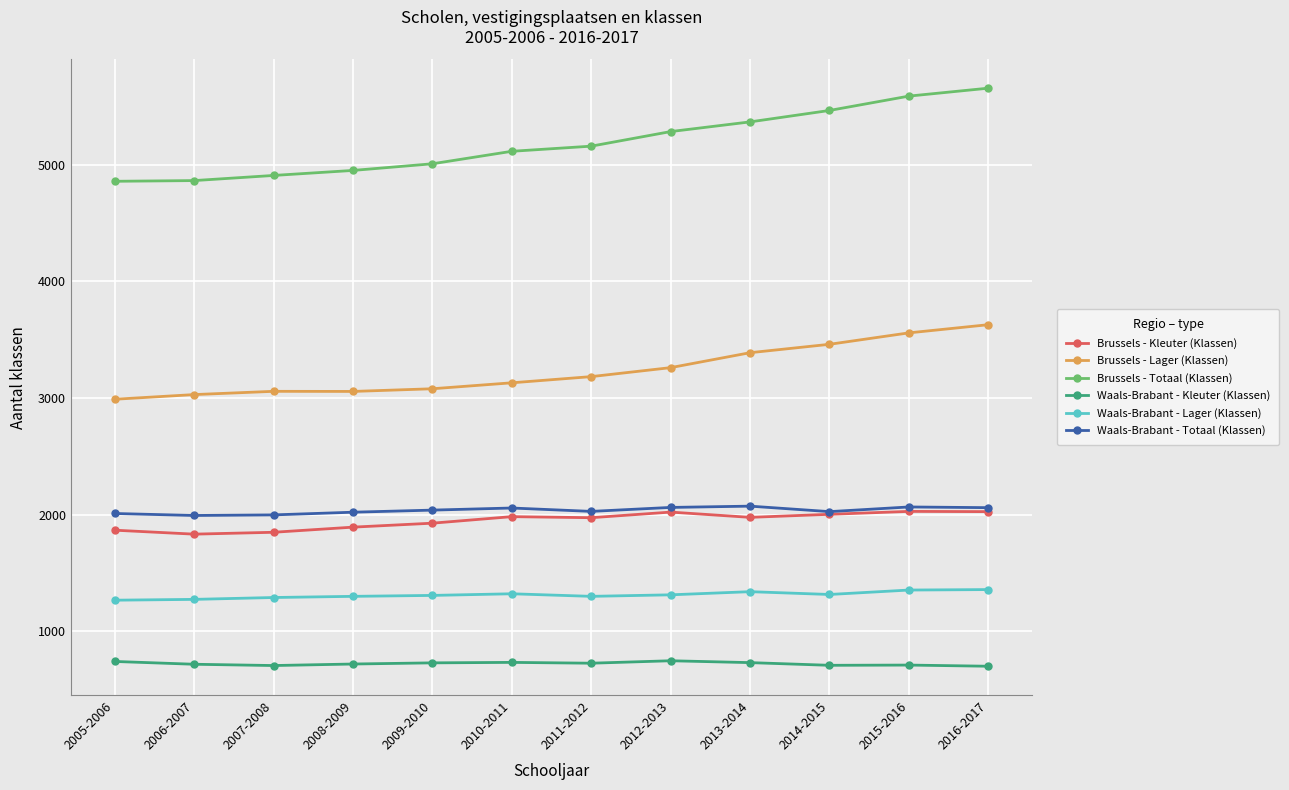

Where does the Waals-Brabant - Lager (Klassen) series first go above 1314?

2010-2011